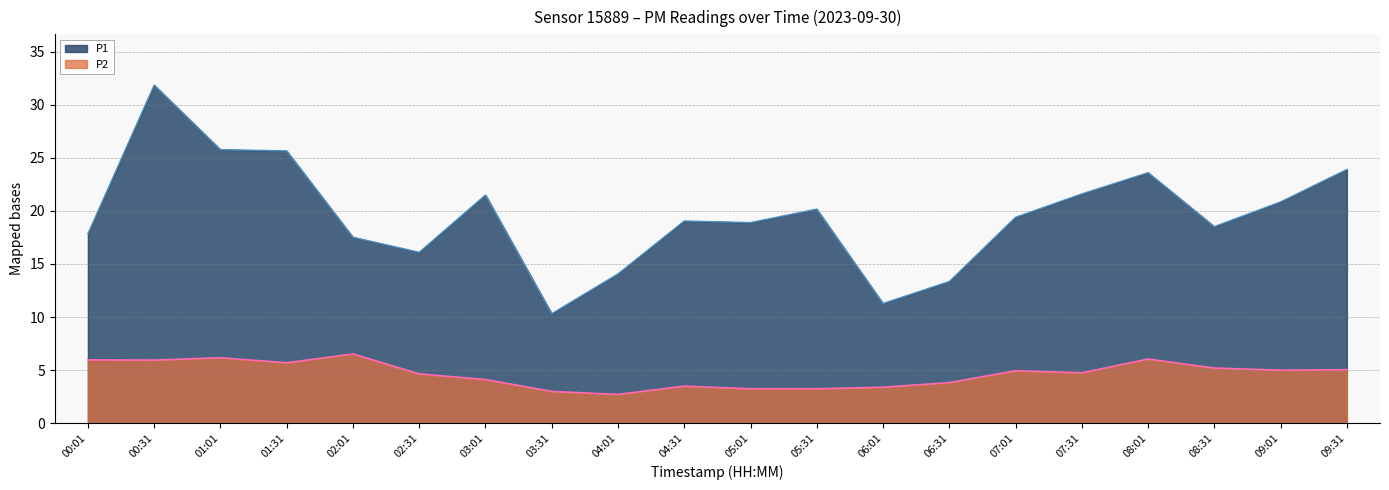

True or false: P2 and P1 intersect in this chart.

False